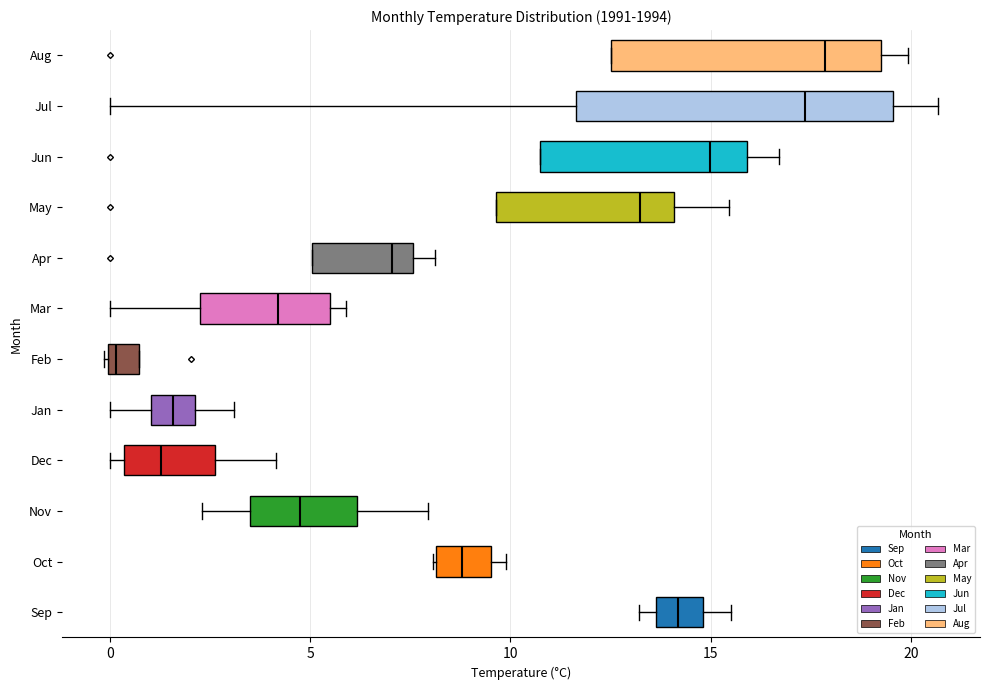

Reading bottom to top, read every box against the x-axis: the position of its median line, the range the box covers, and the ends of its whiskers. The values are not printed on the chart, so give them approximately, as read against the axis.

Sep: median 14.0, box 13.5 to 15.0, whiskers 13.0 to 15.5
Oct: median 9.0, box 8.0 to 9.5, whiskers 8.0 to 10.0
Nov: median 4.5, box 3.5 to 6.0, whiskers 2.5 to 8.0
Dec: median 1.5, box 0.5 to 2.5, whiskers 0.0 to 4.0
Jan: median 1.5, box 1.0 to 2.0, whiskers 0.0 to 3.0
Feb: median 0.0 (just right of the box's left edge), box 0.0 to 0.5, whiskers 0.0 to 0.5
Mar: median 4.0, box 2.5 to 5.5, whiskers 0.0 to 6.0
Apr: median 7.0, box 5.0 to 7.5, whiskers 5.0 to 8.0
May: median 13.0, box 9.5 to 14.0, whiskers 9.5 to 15.5
Jun: median 15.0, box 10.5 to 16.0, whiskers 10.5 to 16.5
Jul: median 17.5, box 11.5 to 19.5, whiskers 0.0 to 20.5
Aug: median 18.0, box 12.5 to 19.0, whiskers 12.5 to 20.0